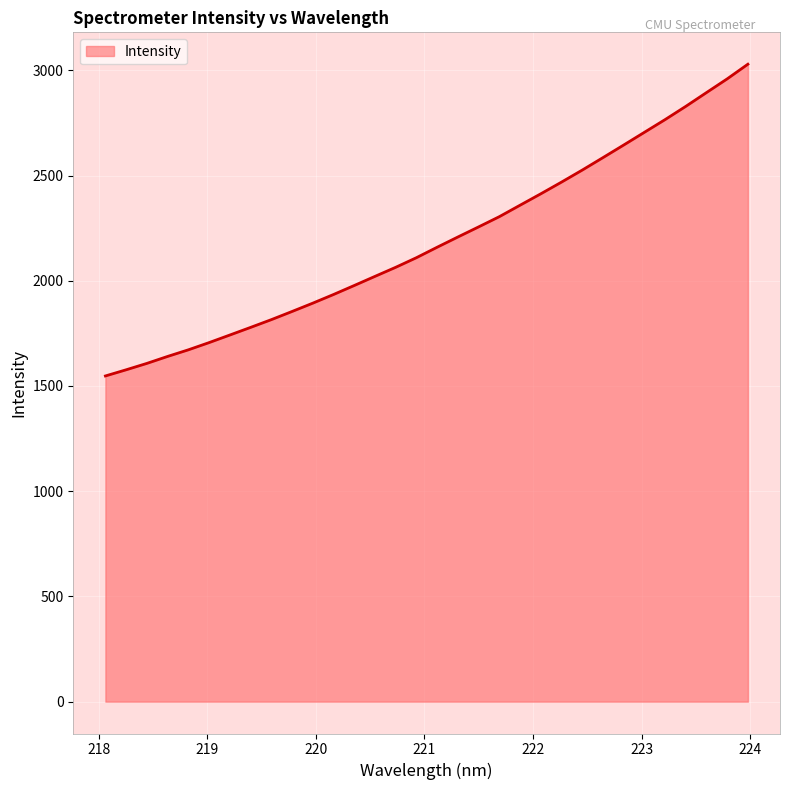

What is the difference between the maximum and minimum values?

1481.4